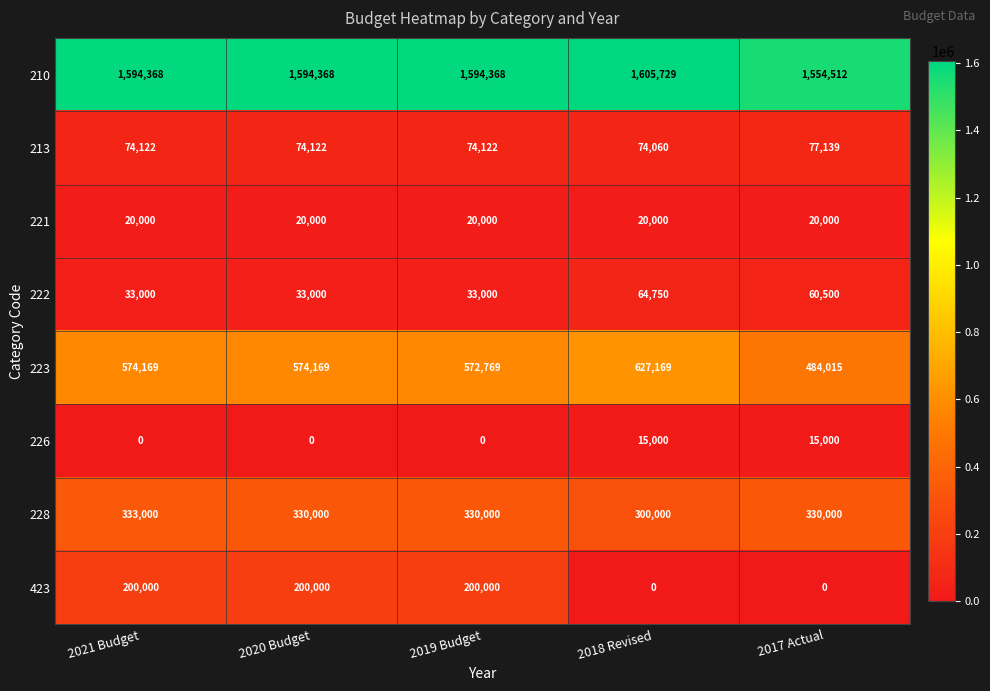

Rank the series by their maximum value, from highest to lowest.

210, 223, 228, 423, 213, 222, 221, 226